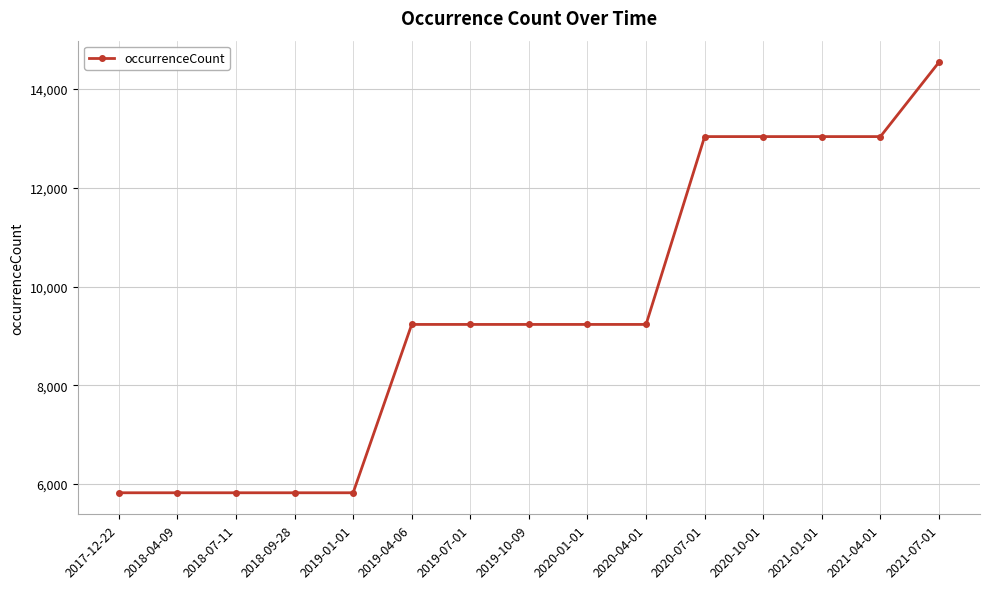

Which label corresponds to the largest value in the chart?

2021-07-01